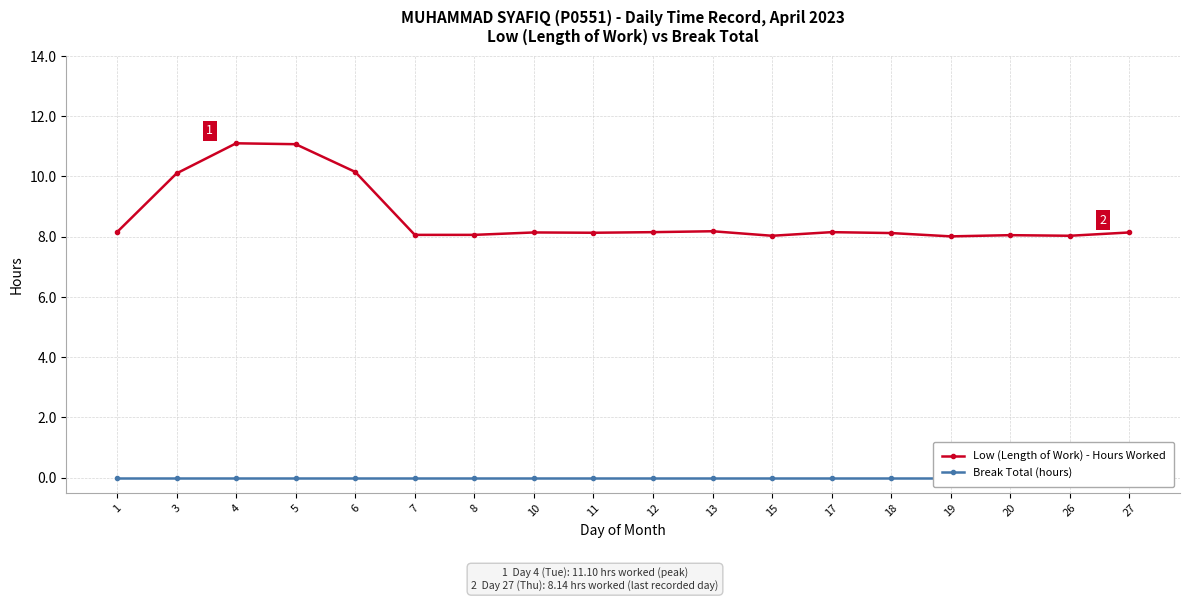

At 17, list the series in order from smallest to largest.

Break Total (hours), Low (Length of Work) - Hours Worked